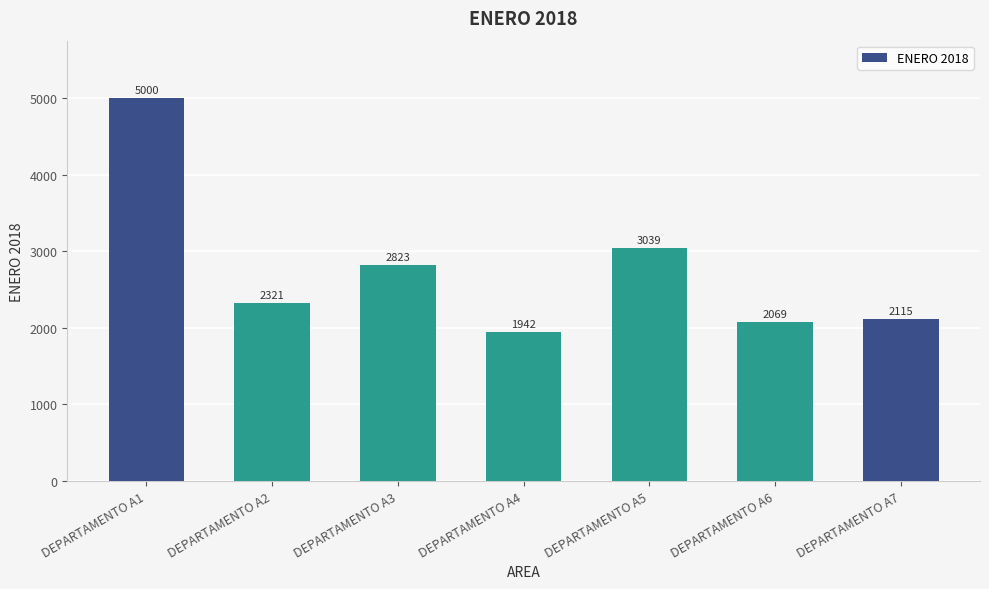

How many data points does each series have?

7